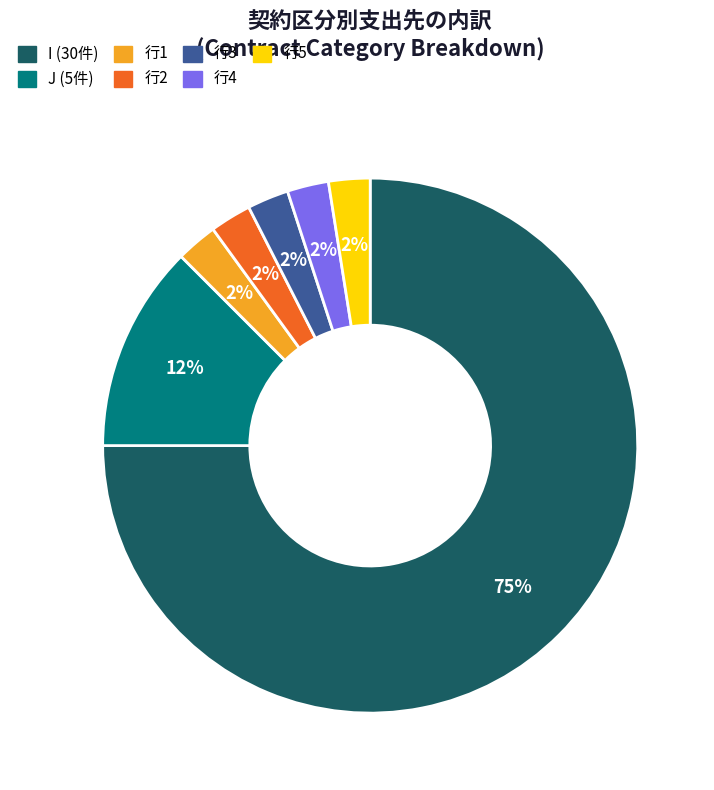

Does any single category account for the majority?

Yes